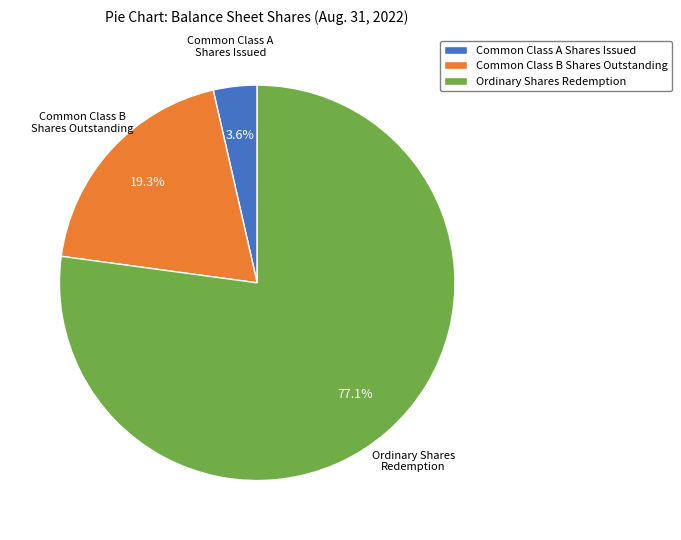

To the nearest percent, what portion does Common Class A Shares Issued represent?

4%